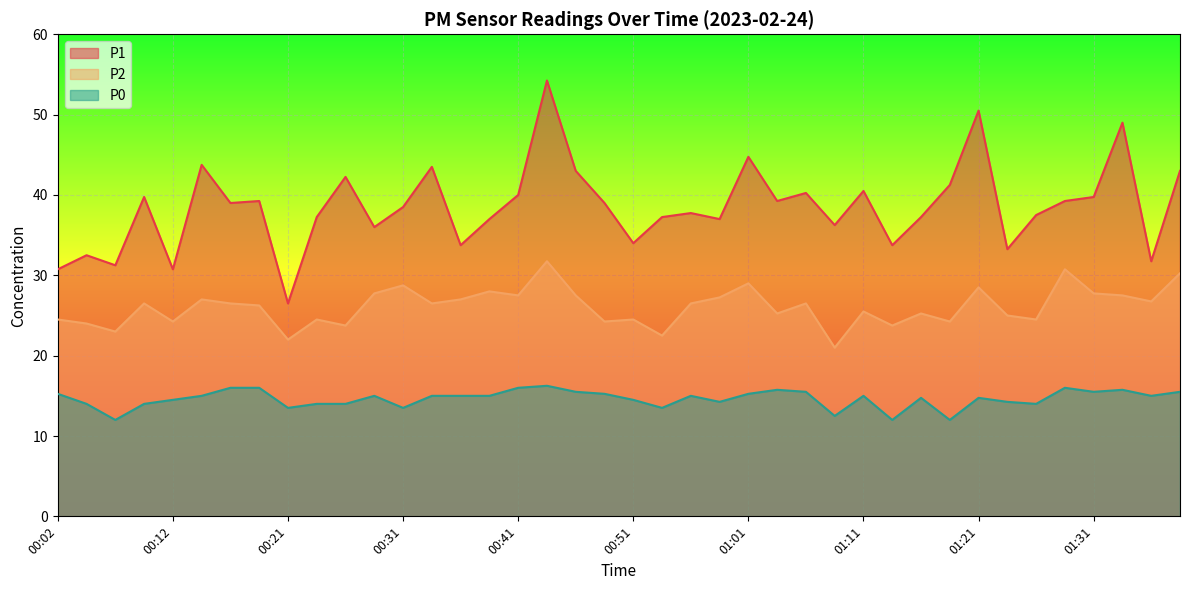

Reading left to right, what are all the values shown in this chart?

P1: 00:02=30.8	00:04=32.5	00:07=31.2	00:09=39.8	00:12=30.8	00:14=43.8	00:17=39.0	00:19=39.2	00:21=26.5	00:24=37.2	00:26=42.2	00:29=36.0	00:31=38.5	00:34=43.5	00:37=33.8	00:39=37.0	00:41=40.0	00:44=54.2	00:46=43.0	00:49=39.0	00:51=34.0	00:54=37.2	00:56=37.8	00:59=37.0	01:01=44.8	01:03=39.2	01:06=40.2	01:08=36.2	01:11=40.5	01:14=33.8	01:16=37.2	01:19=41.2	01:21=50.5	01:23=33.2	01:26=37.5	01:28=39.2	01:31=39.8	01:33=49.0	01:36=31.8	01:38=43.0
P2: 00:02=24.5	00:04=24.0	00:07=23.0	00:09=26.5	00:12=24.2	00:14=27.0	00:17=26.5	00:19=26.2	00:21=22.0	00:24=24.5	00:26=23.8	00:29=27.8	00:31=28.8	00:34=26.5	00:37=27.0	00:39=28.0	00:41=27.5	00:44=31.8	00:46=27.5	00:49=24.2	00:51=24.5	00:54=22.5	00:56=26.5	00:59=27.2	01:01=29.0	01:03=25.2	01:06=26.5	01:08=21.0	01:11=25.5	01:14=23.8	01:16=25.2	01:19=24.2	01:21=28.5	01:23=25.0	01:26=24.5	01:28=30.8	01:31=27.8	01:33=27.5	01:36=26.8	01:38=30.2
P0: 00:02=15.2	00:04=14.0	00:07=12.0	00:09=14.0	00:12=14.5	00:14=15.0	00:17=16.0	00:19=16.0	00:21=13.5	00:24=14.0	00:26=14.0	00:29=15.0	00:31=13.5	00:34=15.0	00:37=15.0	00:39=15.0	00:41=16.0	00:44=16.2	00:46=15.5	00:49=15.2	00:51=14.5	00:54=13.5	00:56=15.0	00:59=14.2	01:01=15.2	01:03=15.8	01:06=15.5	01:08=12.5	01:11=15.0	01:14=12.0	01:16=14.8	01:19=12.0	01:21=14.8	01:23=14.2	01:26=14.0	01:28=16.0	01:31=15.5	01:33=15.8	01:36=15.0	01:38=15.5